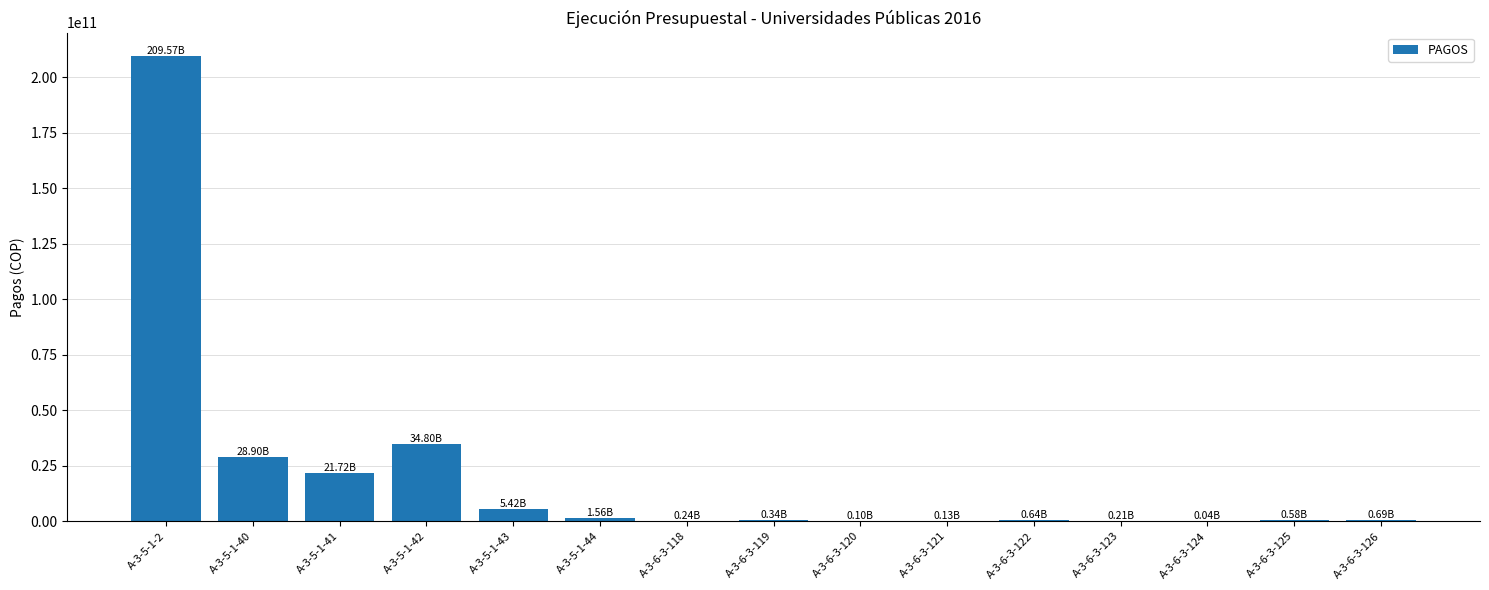

What is the sum of all values?

304931658956